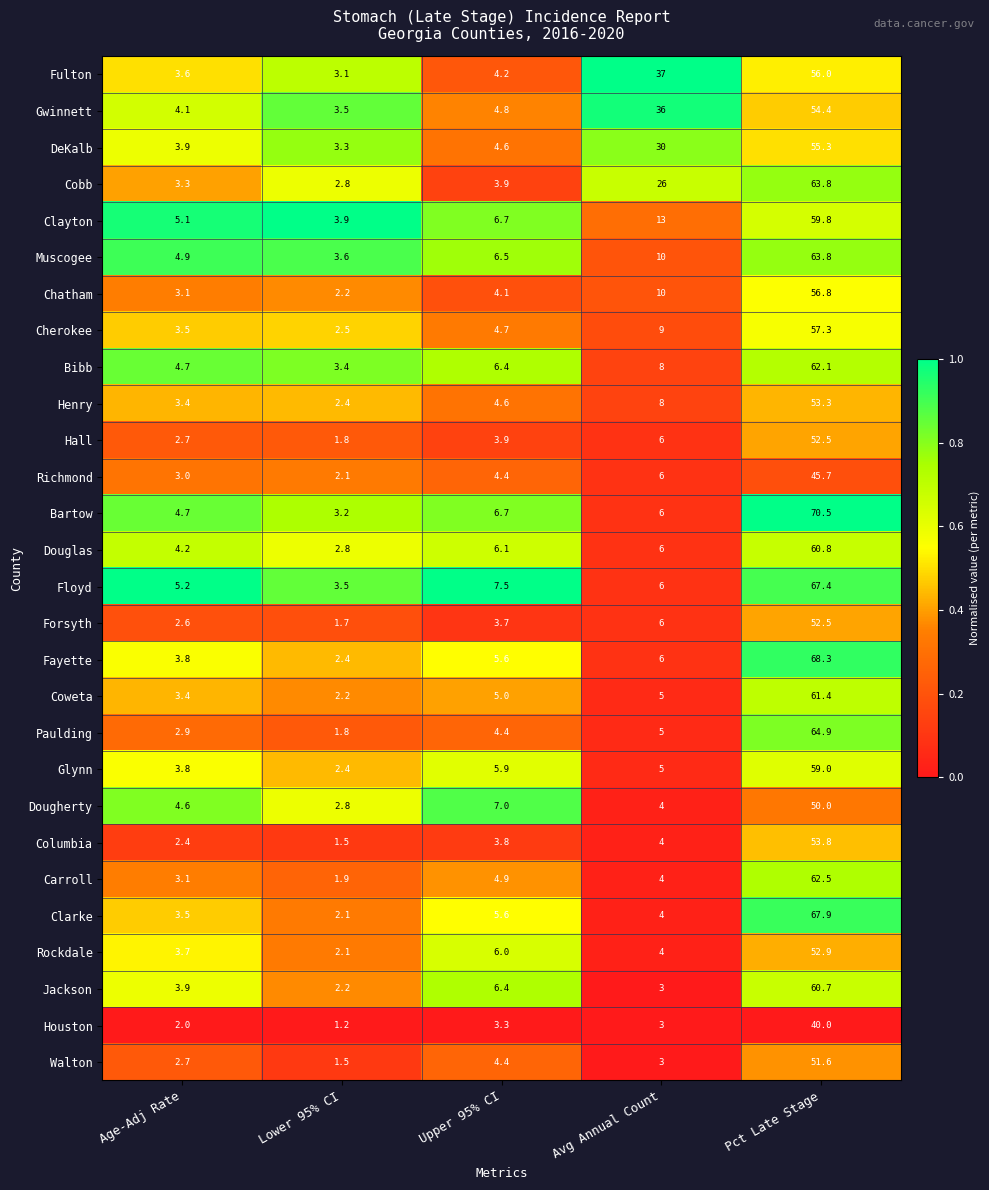

The Bartow series shows 44.4 at Pct Late Stage. True or false?

False